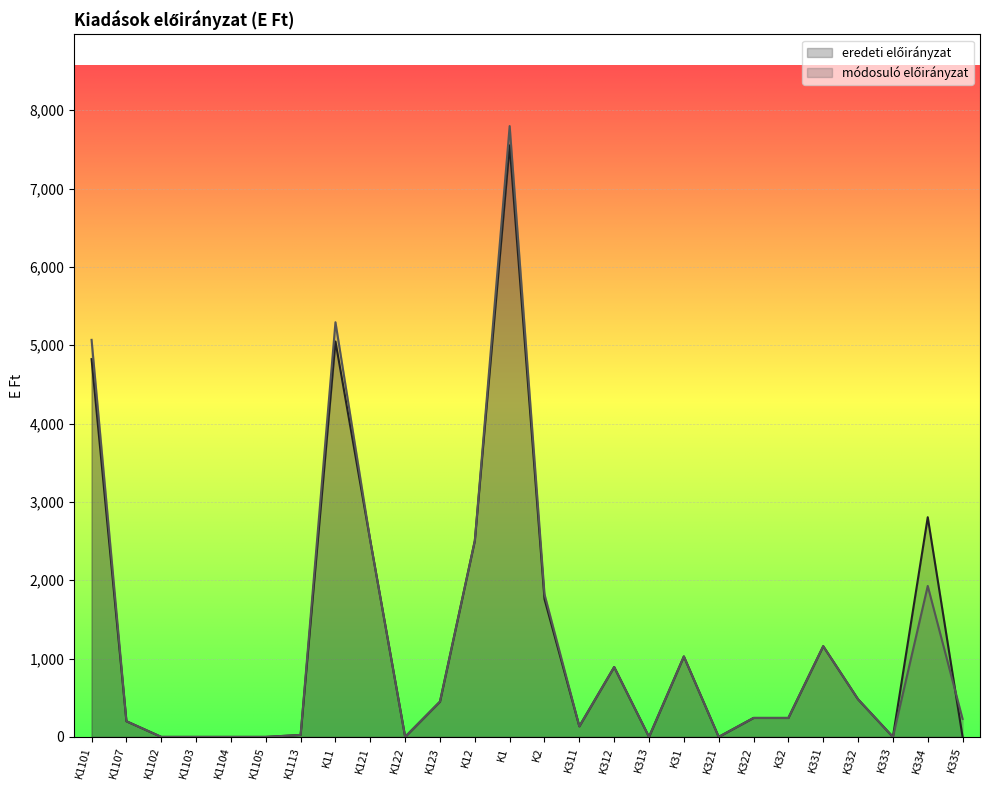

True or false: módosuló előirányzat has a value of -2834 at K122.

False